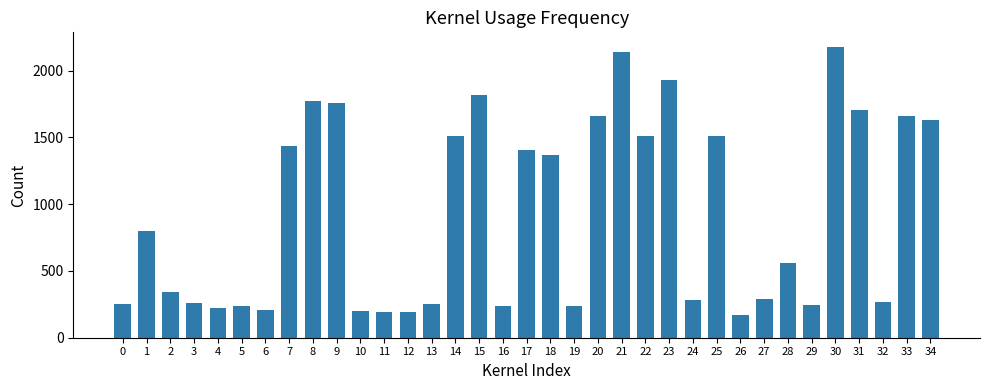

What is the difference between the values at 15 and 19?

1585